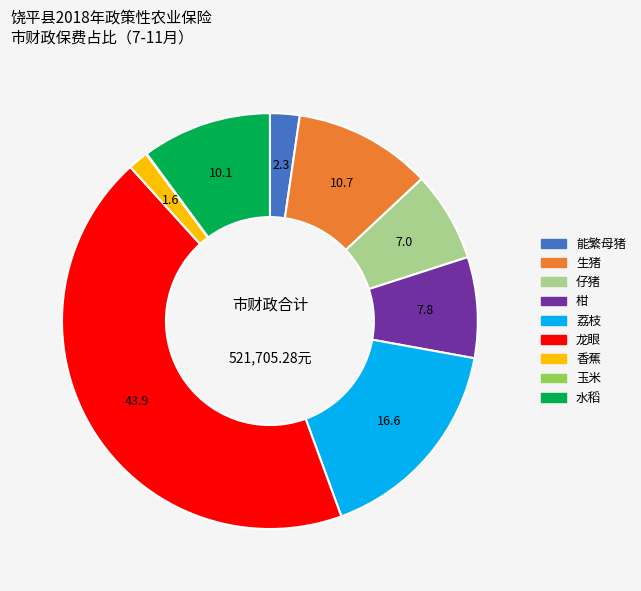

Which category has the biggest portion of the pie?

龙眼